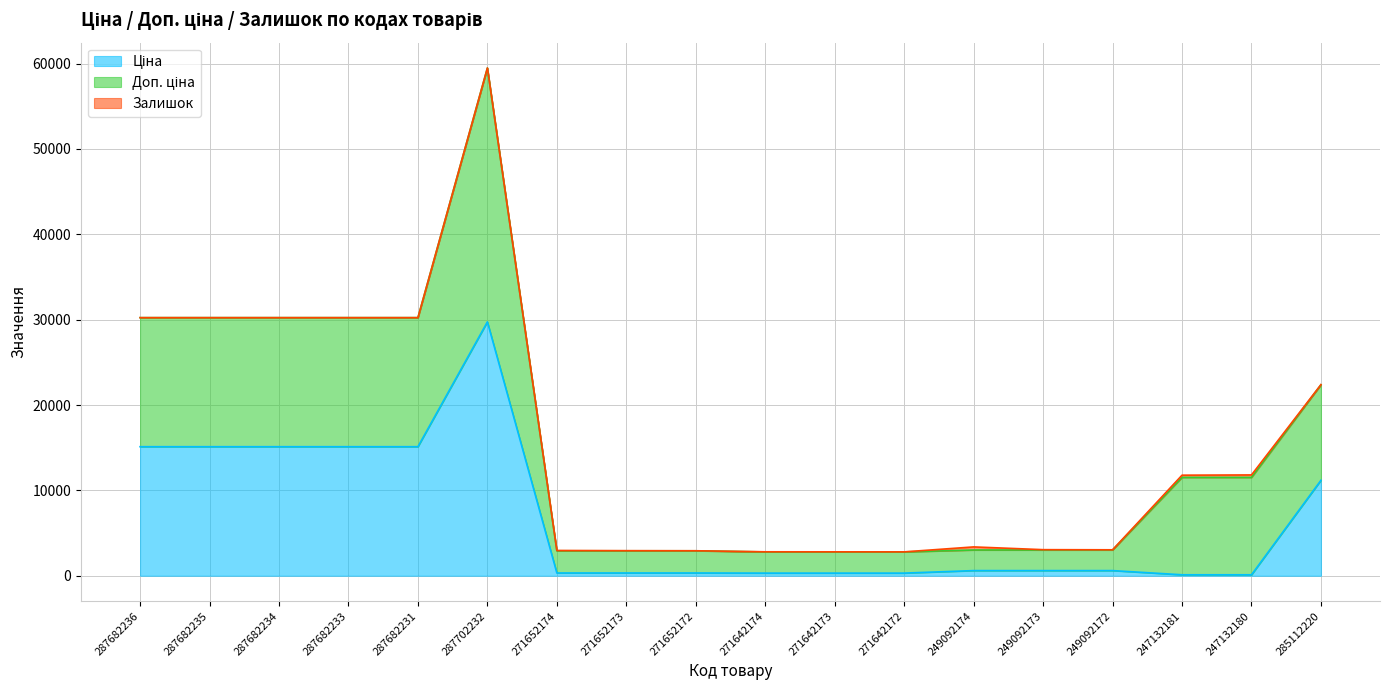

True or false: Ціна and Доп. ціна cross at least once.

False